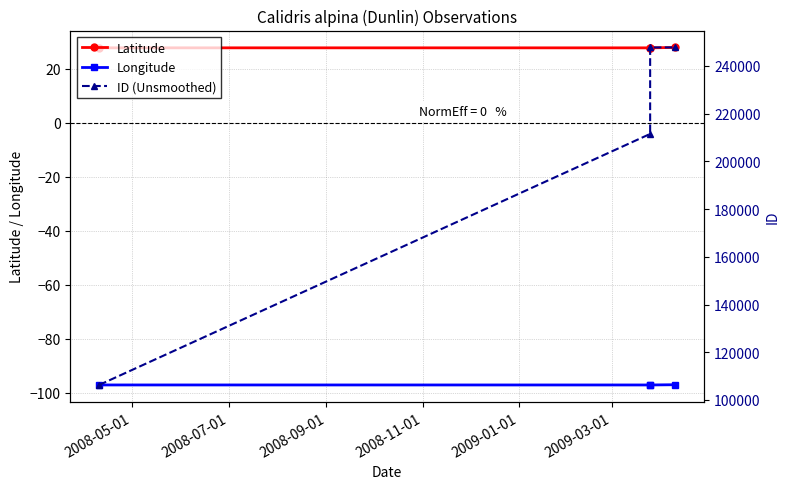

True or false: Longitude and ID (Unsmoothed) intersect in this chart.

False